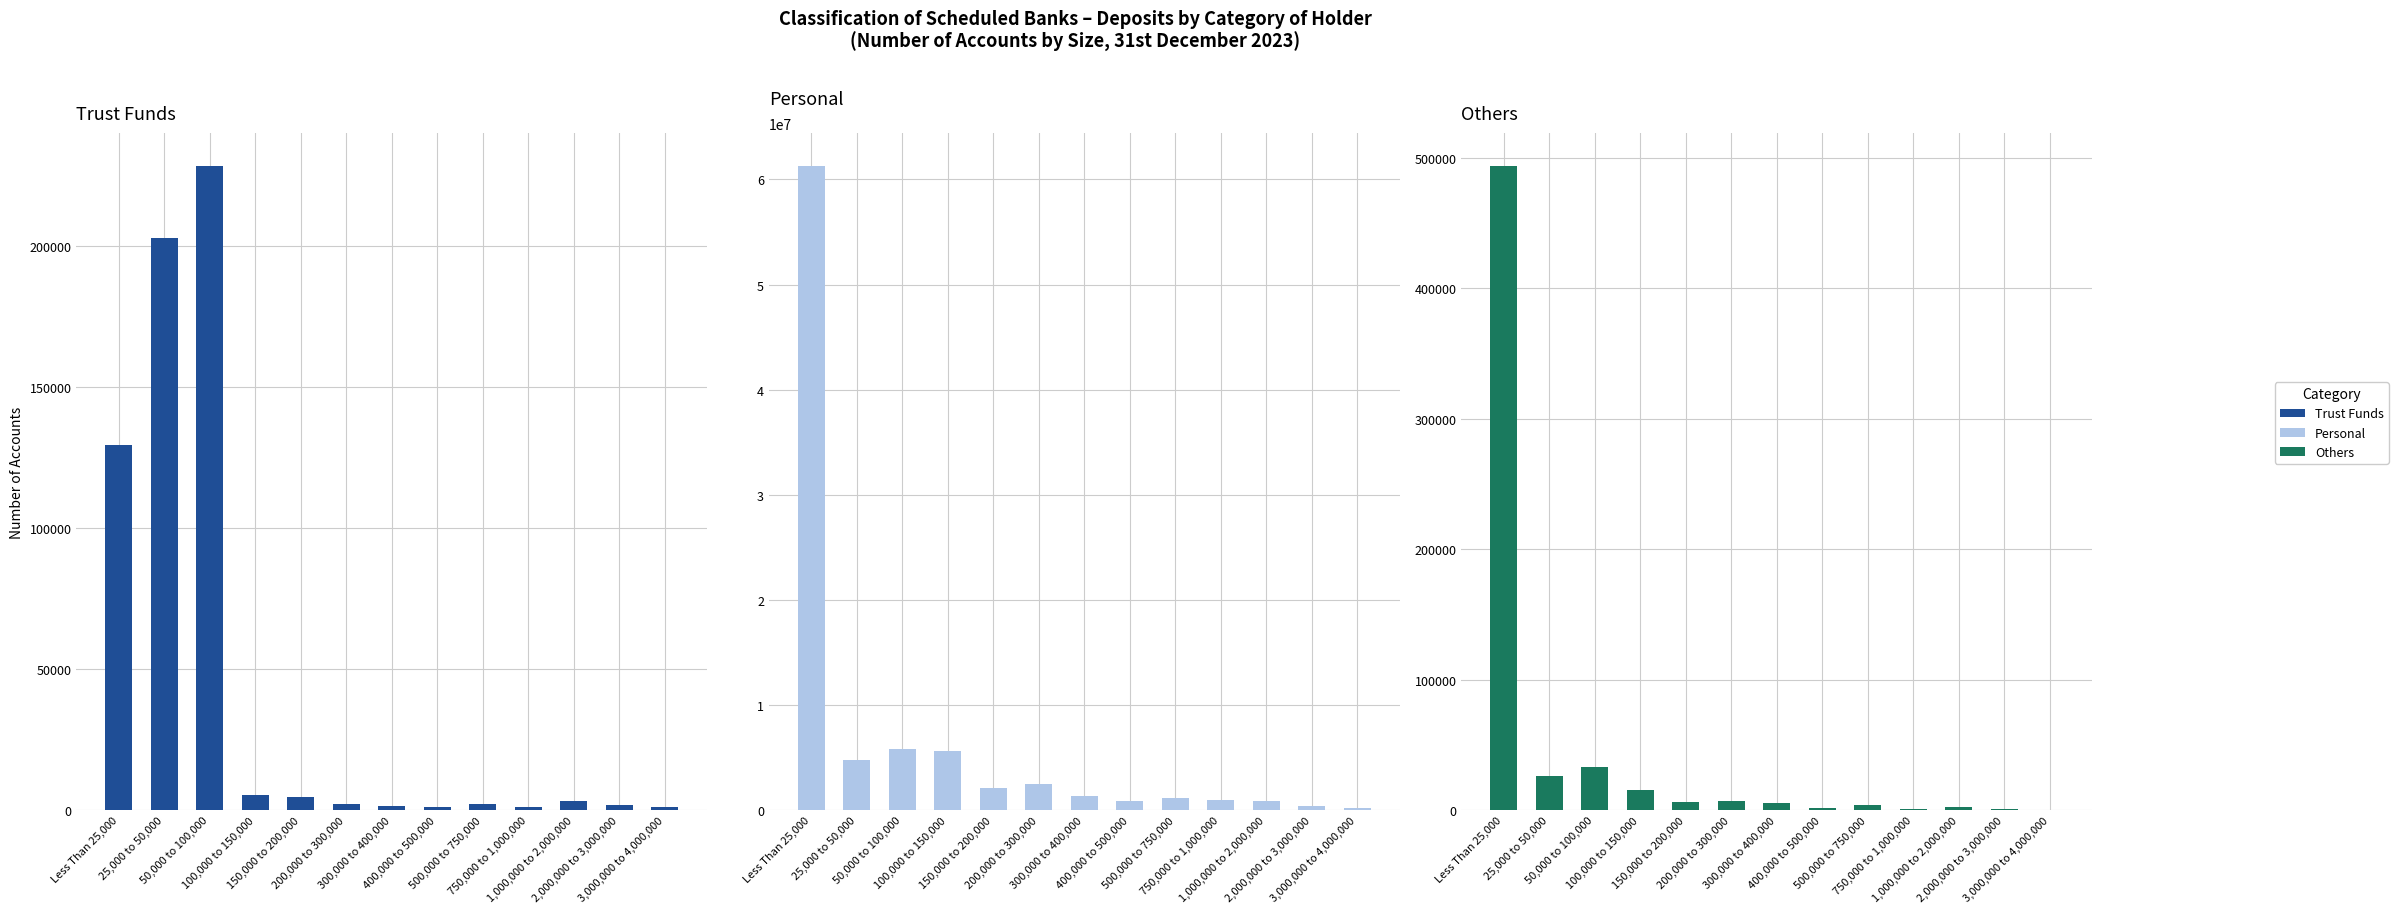

Between 50,000 to 100,000 and 3,000,000 to 4,000,000, which series saw the biggest shift?

Personal (No. of Accounts)